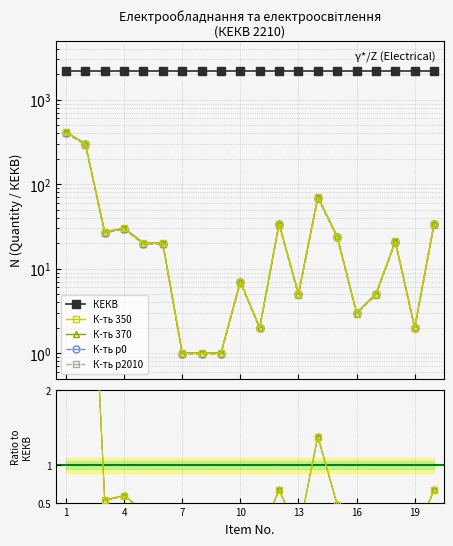

What is the sum of the КЕКВ values at 14 and 16?

4420.0